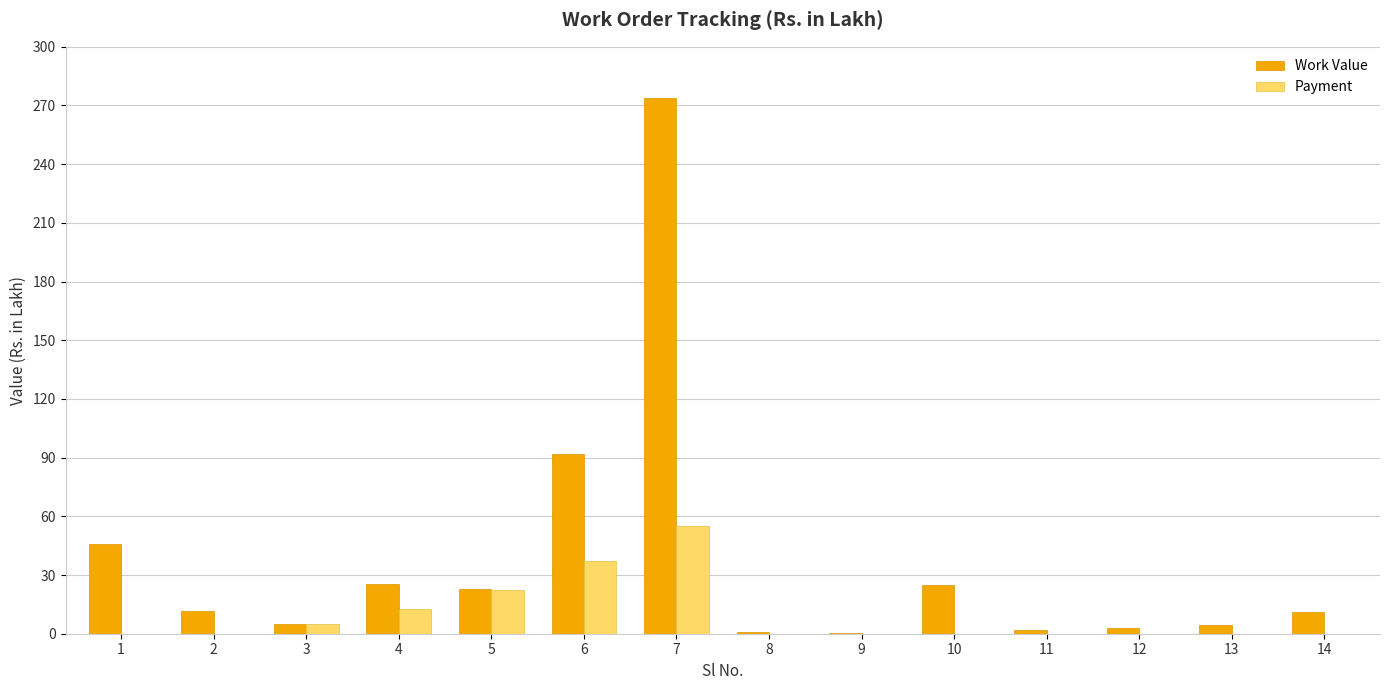

What is the greatest value displayed?

274.1